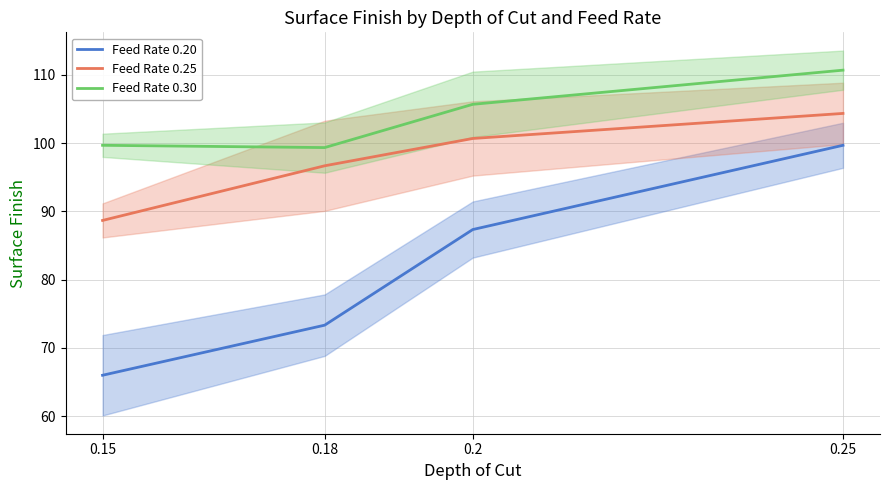

Which series has the widest spread of values?

Feed Rate 0.20